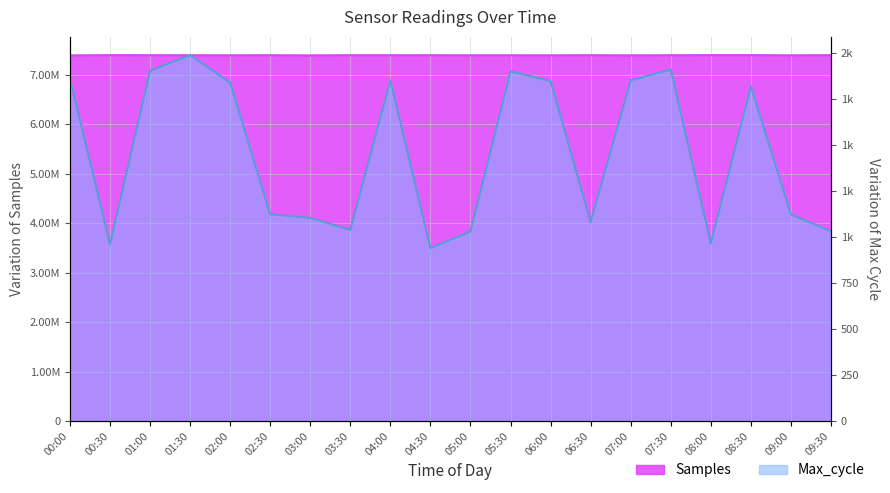

True or false: Samples and Max_cycle cross at least once.

False